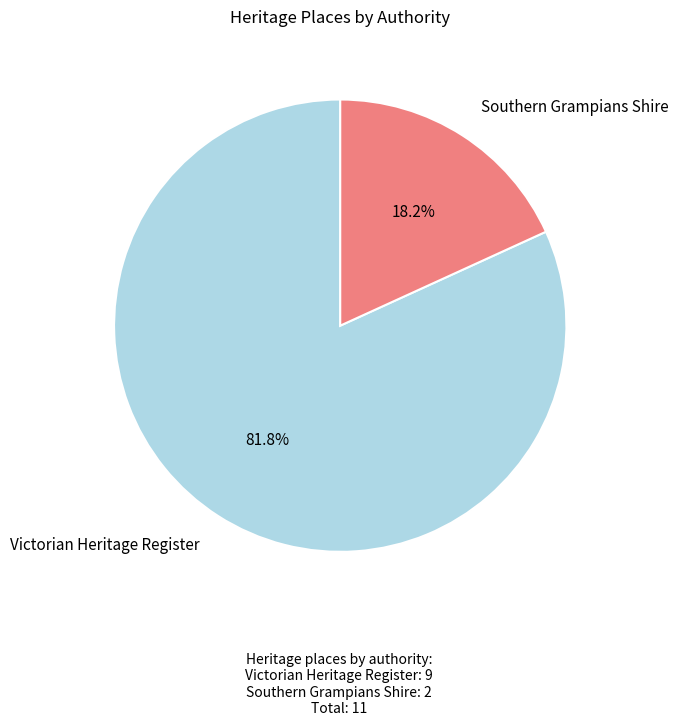

What is the smallest slice in the pie chart?

Southern Grampians Shire